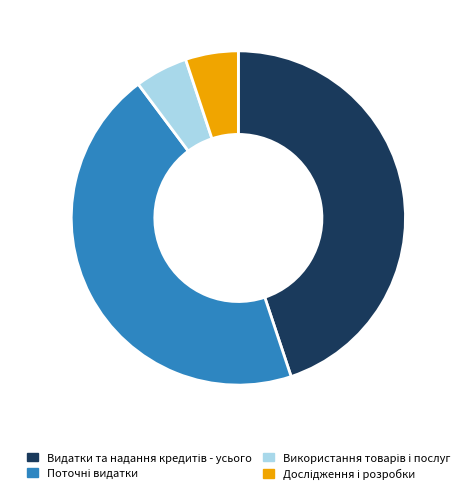

How many segments does this pie chart have?

4